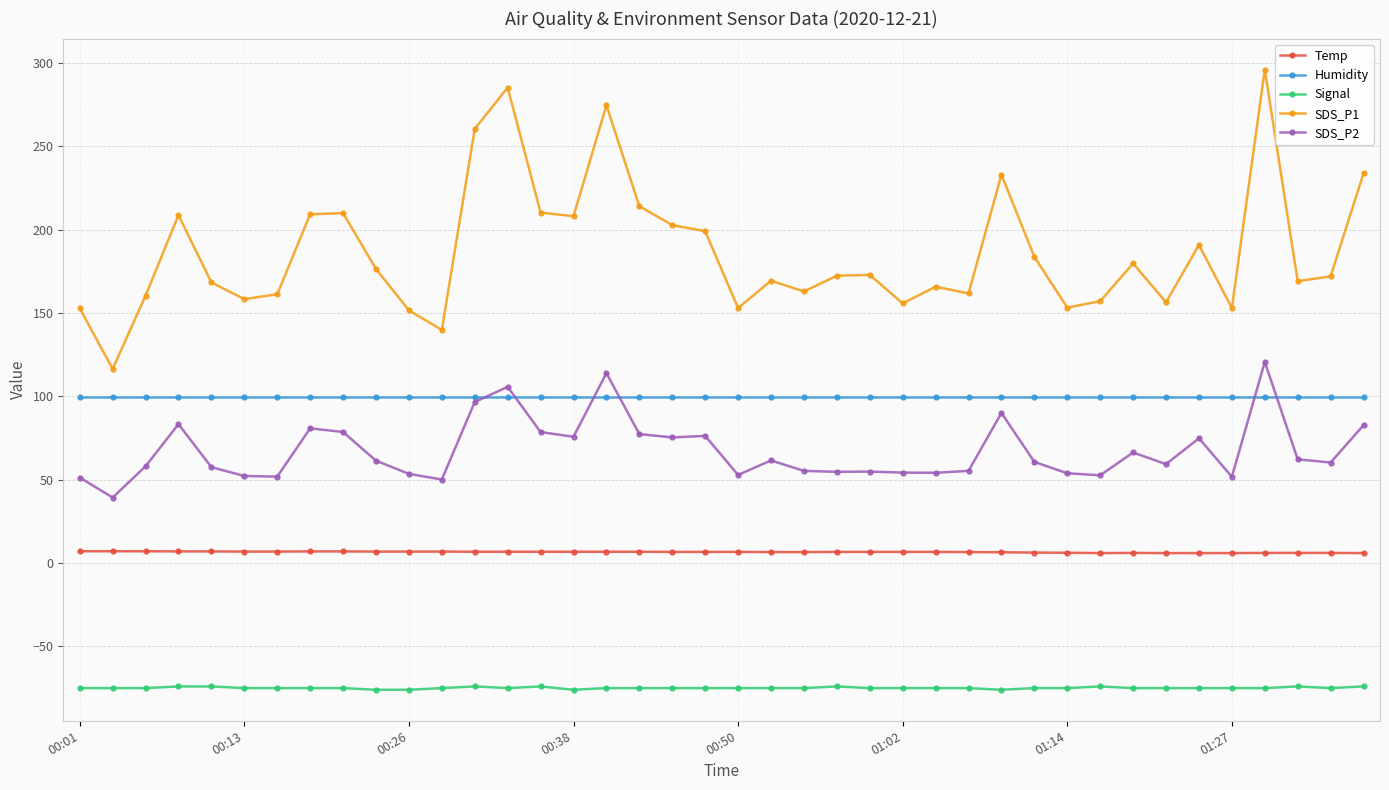

Which series has the largest total across all categories?

SDS_P1